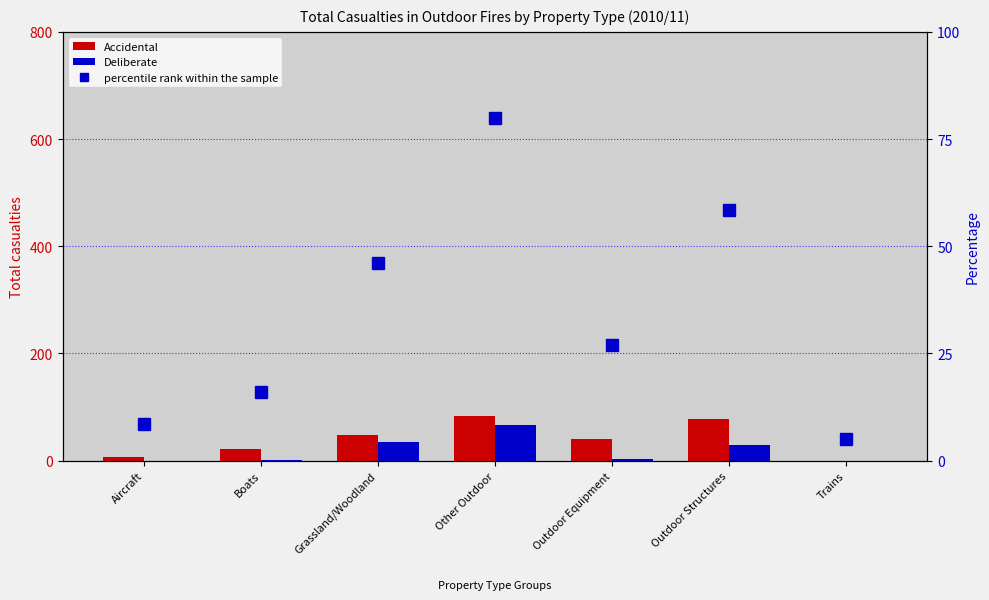

Reading left to right, transcribe all the data shown in this chart.

Accidental: Aircraft=7.0	Boats=21.0	Grassland/Woodland=48.0	Other Outdoor=84.0	Outdoor Equipment=41.0	Outdoor Structures=78.0	Trains=0.0
Deliberate: Aircraft=0.0	Boats=1.0	Grassland/Woodland=34.0	Other Outdoor=66.0	Outdoor Equipment=3.0	Outdoor Structures=29.0	Trains=0.0
percentile rank within the sample: Aircraft=8.5	Boats=16.0	Grassland/Woodland=46.0	Other Outdoor=80.0	Outdoor Equipment=27.0	Outdoor Structures=58.5	Trains=5.0